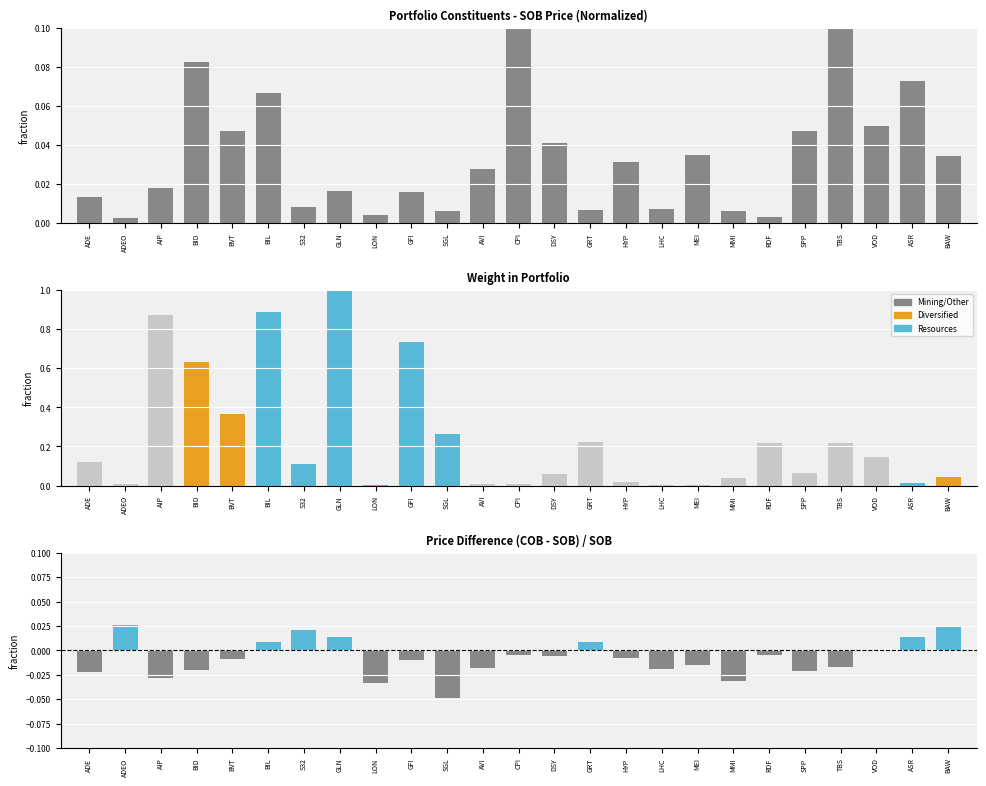

What is the difference between the highest and lowest values at SPP?

0.1